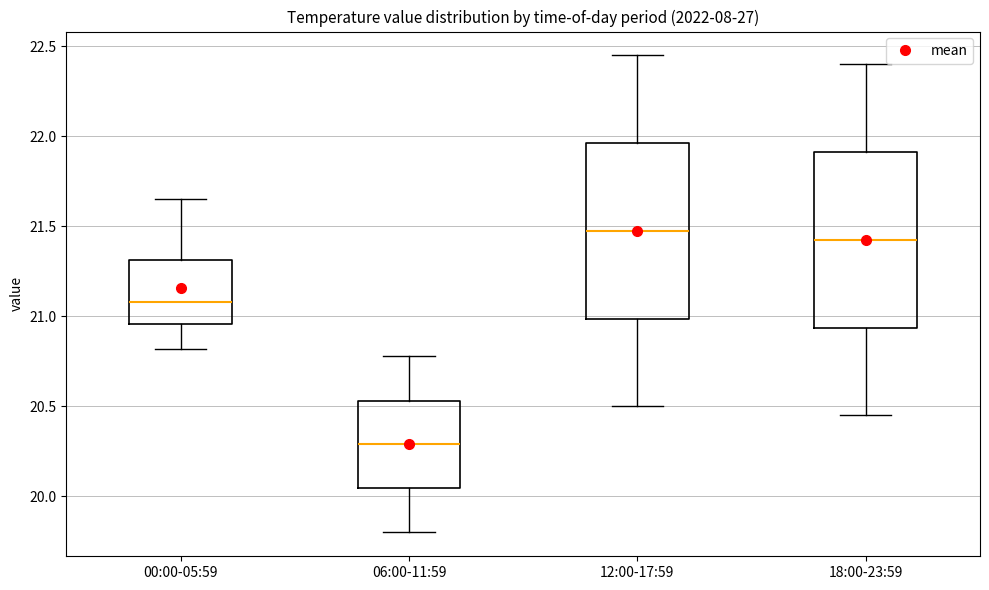

Reading left to right, transcribe this box plot: for each box, give where its median line is, the range the box spans, and where its two whiskers end, as read against the y-axis. The values are not printed on the chart, so give them approximately, as read against the axis.

00:00-05:59: median 21.10, box 20.95 to 21.30, whiskers 20.80 to 21.65
06:00-11:59: median 20.30, box 20.05 to 20.55, whiskers 19.80 to 20.80
12:00-17:59: median 21.50, box 21.00 to 21.95, whiskers 20.50 to 22.45
18:00-23:59: median 21.45, box 20.95 to 21.90, whiskers 20.45 to 22.40